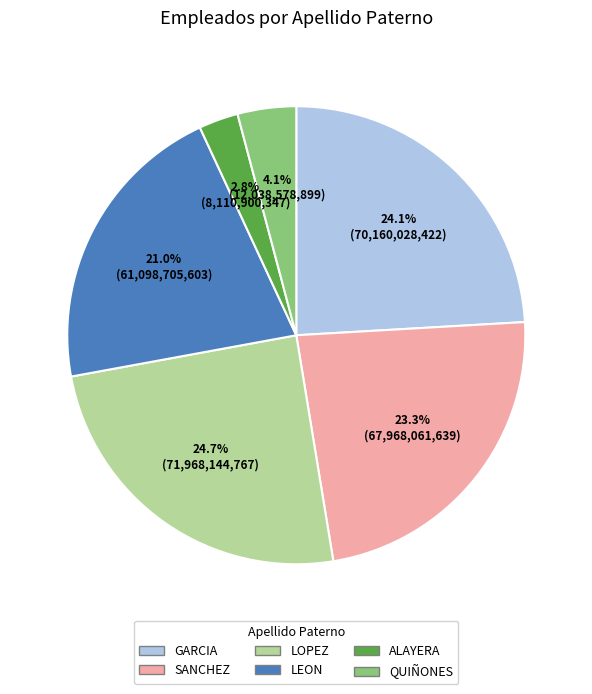

To the nearest percent, what is the difference between the largest and smallest slice percentages?

22%